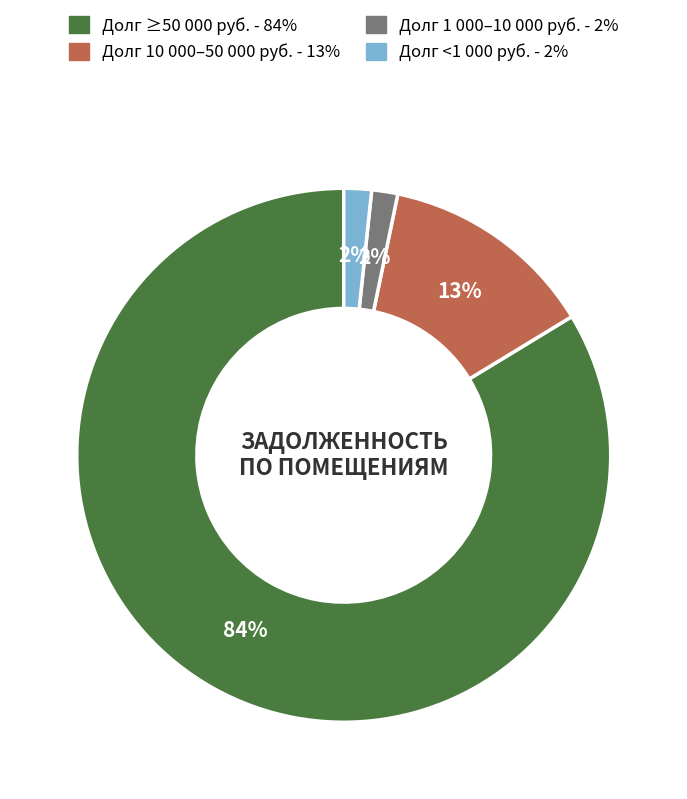

Is there a majority slice in this chart?

Yes